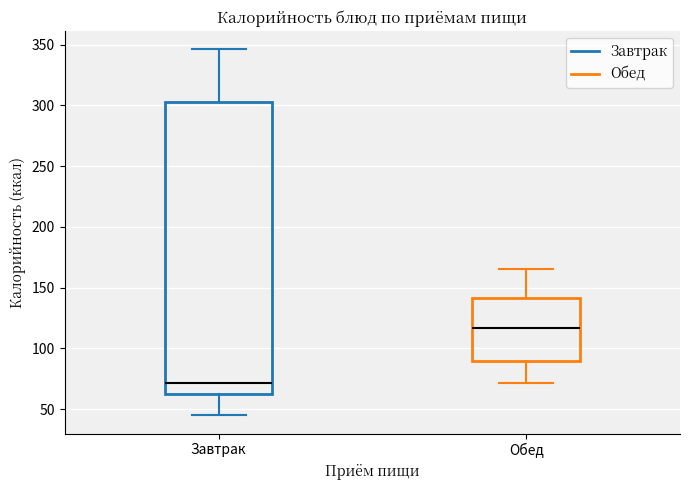

Reading left to right, read every box against the y-axis: the position of its median line, the range the box covers, and the ends of its whiskers. The values are not printed on the chart, so give them approximately, as read against the axis.

Завтрак: median 70, box 65 to 305, whiskers 45 to 345
Обед: median 115, box 90 to 140, whiskers 70 to 165